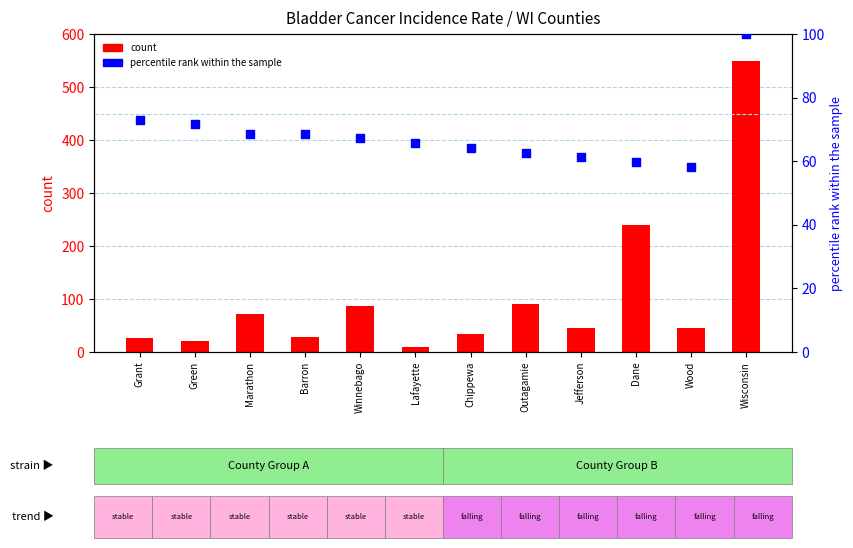

Which series reaches the minimum Y coordinate?

count